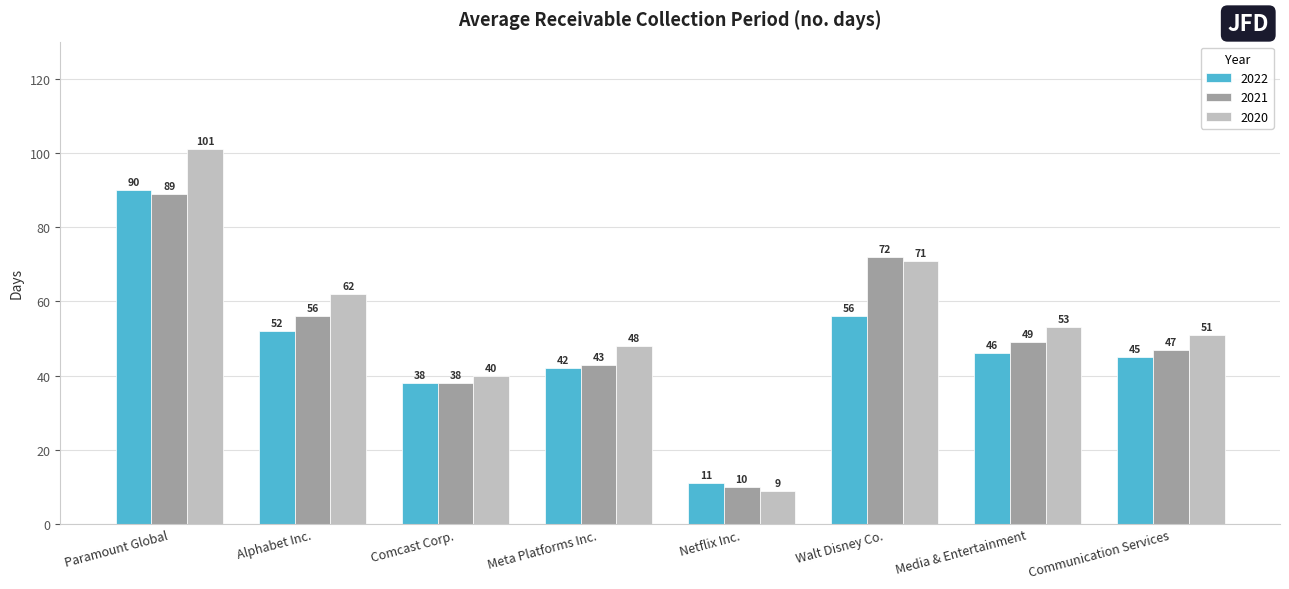

Where is 2022 nearest to the value 50?

Alphabet Inc.